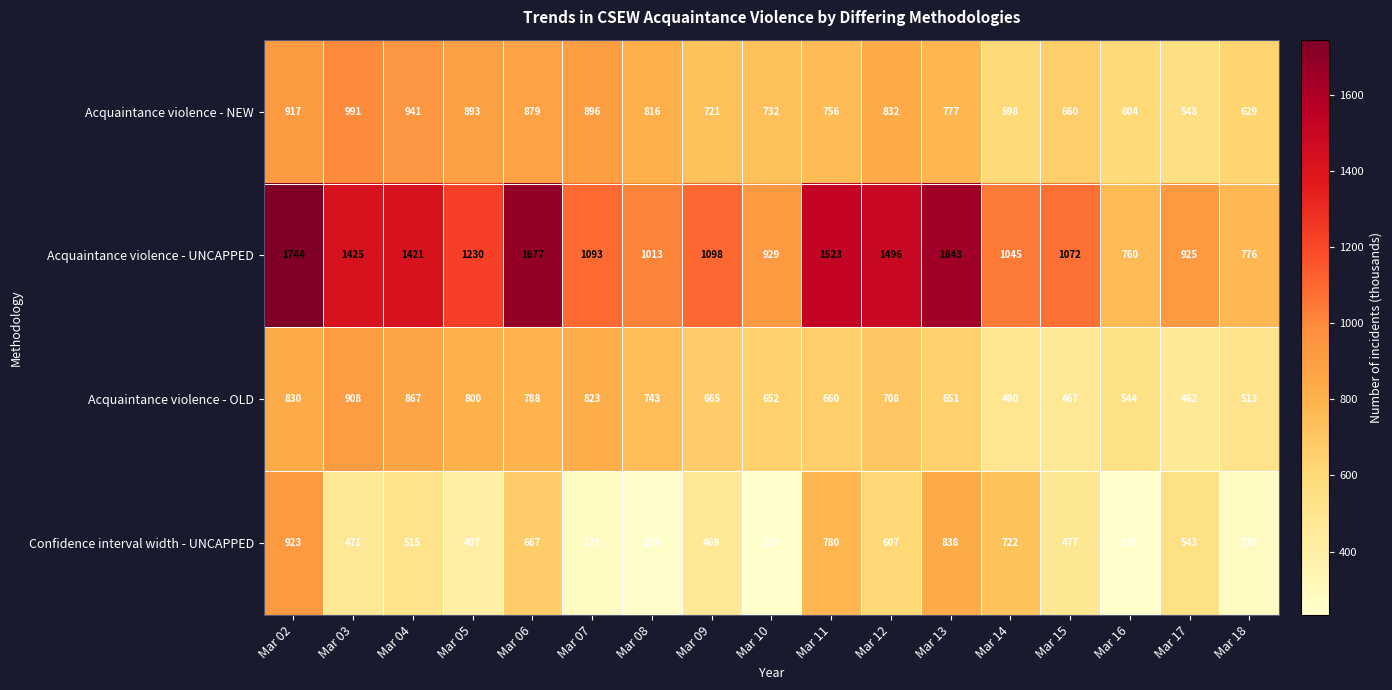

What is the spread (max minus min) of values at Mar 06?

1010